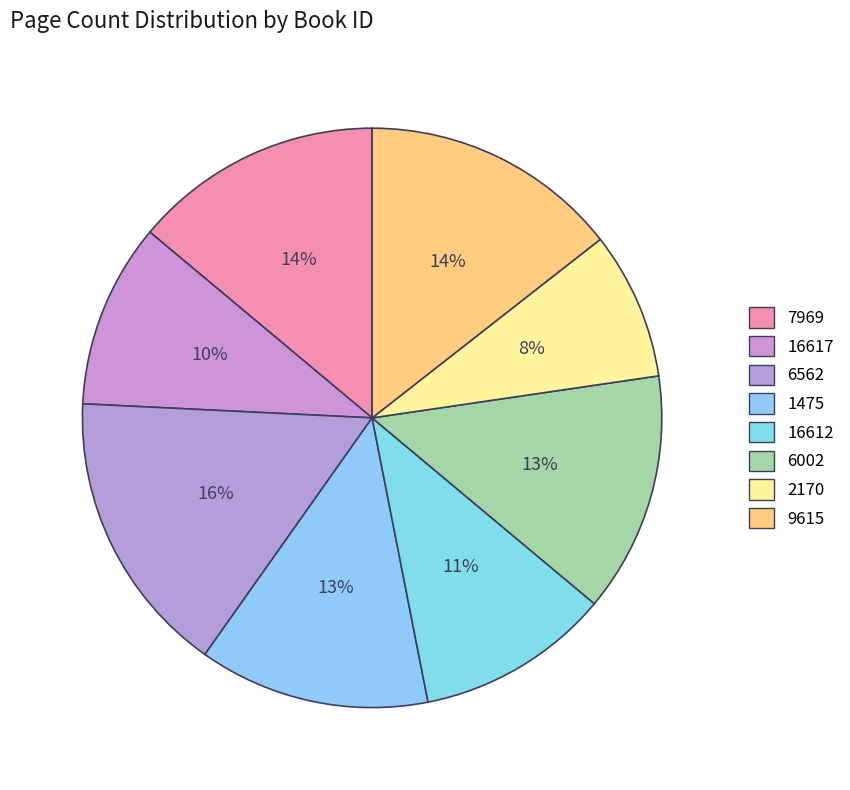

To the nearest percent, what percentage of the pie is 6002?

13%